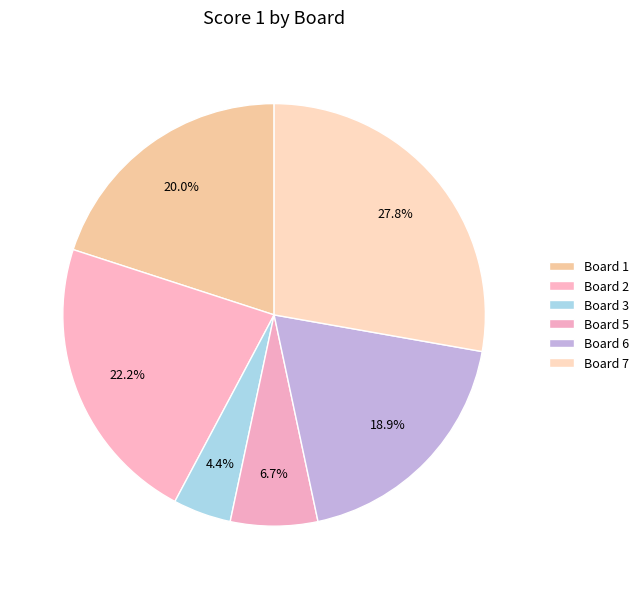

Count the number of slices in the pie.

6